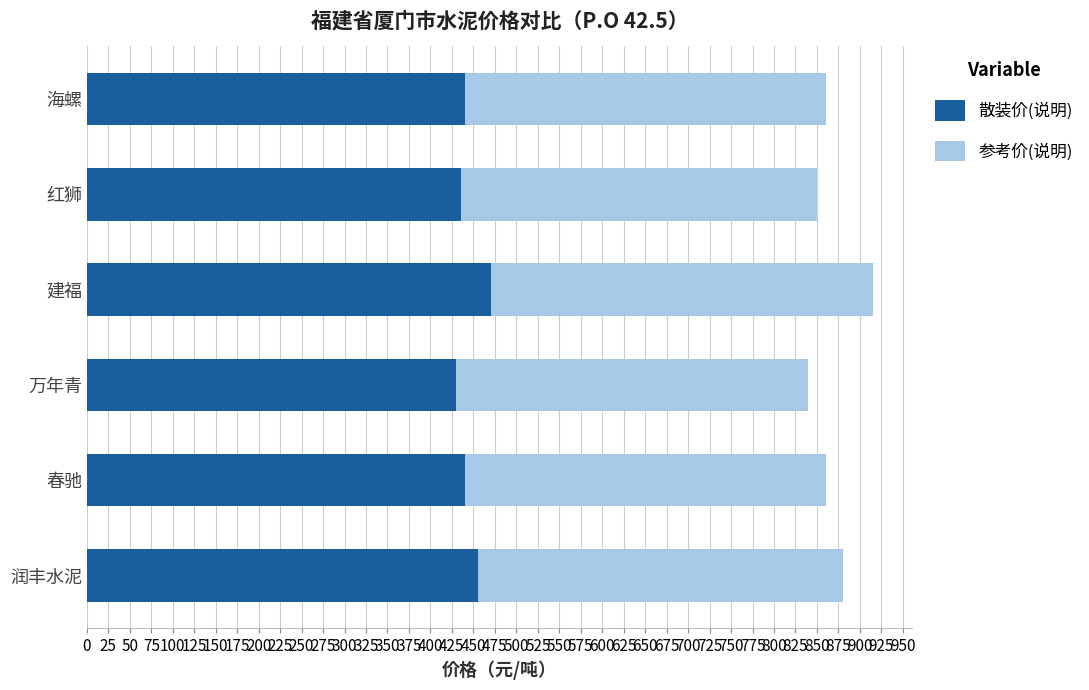

What is the total value across all series at 建福?

915